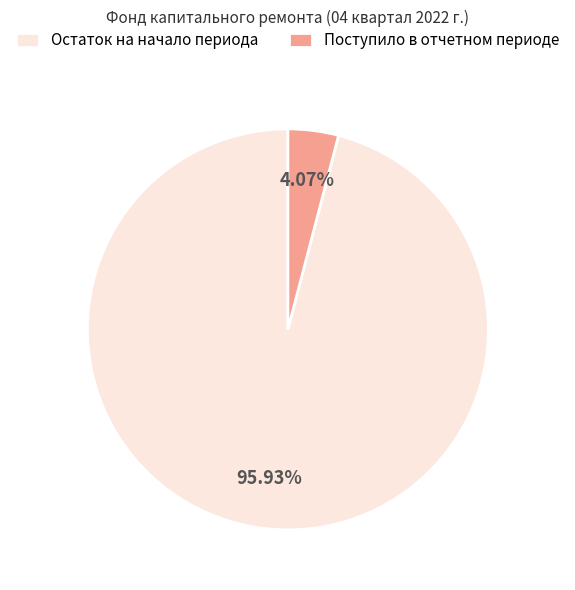

Rank the categories by value from highest to lowest.

Остаток на начало периода, Поступило в отчетном периоде